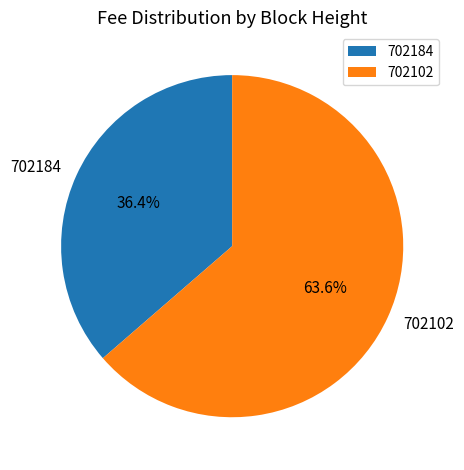

To the nearest percent, what percentage of the pie is 702184?

36%